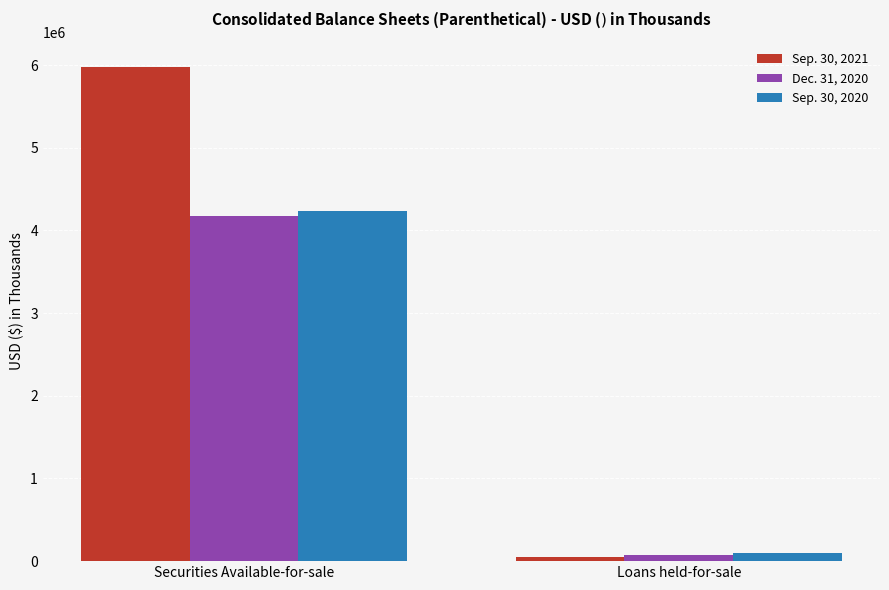

What is the label of the 2nd bar from the left?

Loans held-for-sale